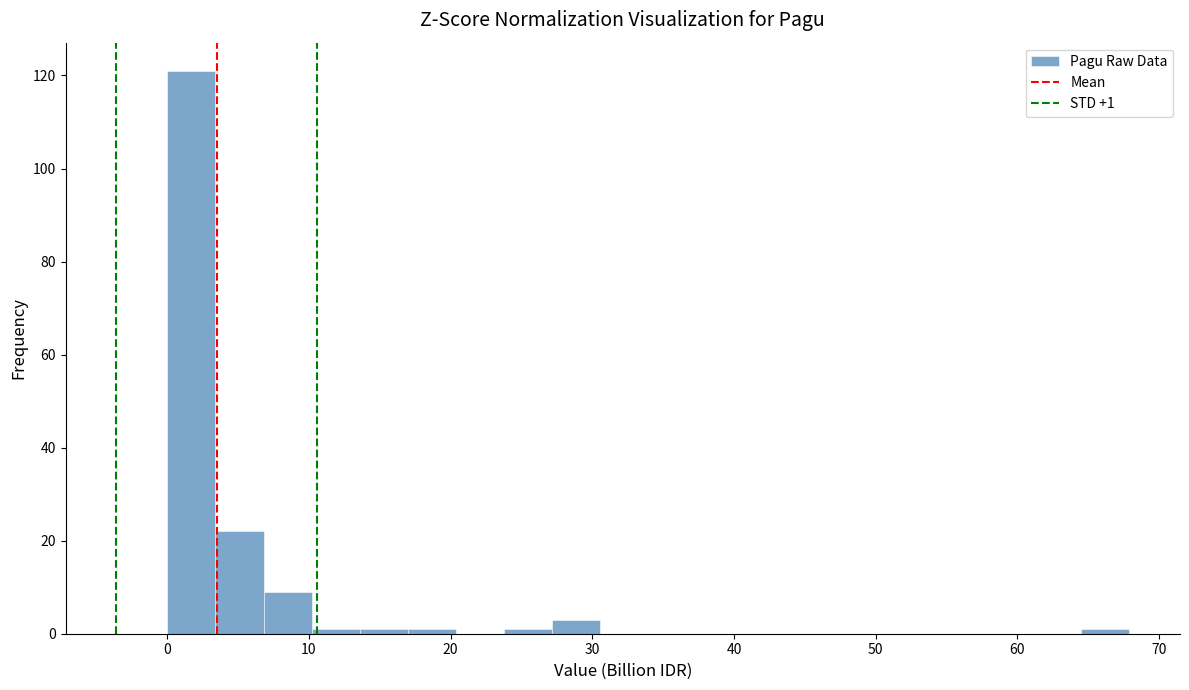

Around what value on the x-axis is the tallest bar? Give the approximate position of its centre, as read against the axis.

2